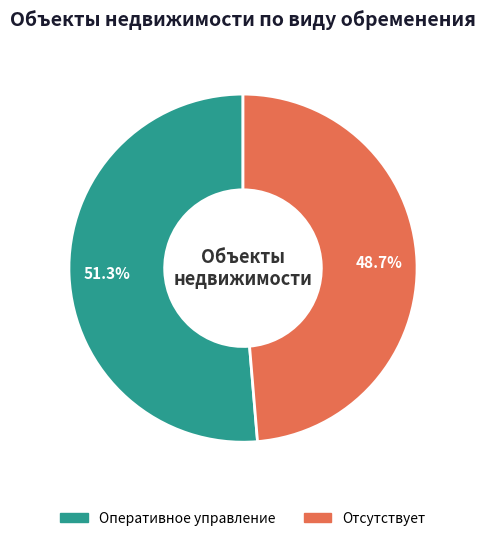

Between Отсутствует and Оперативное управление, which is larger?

Оперативное управление